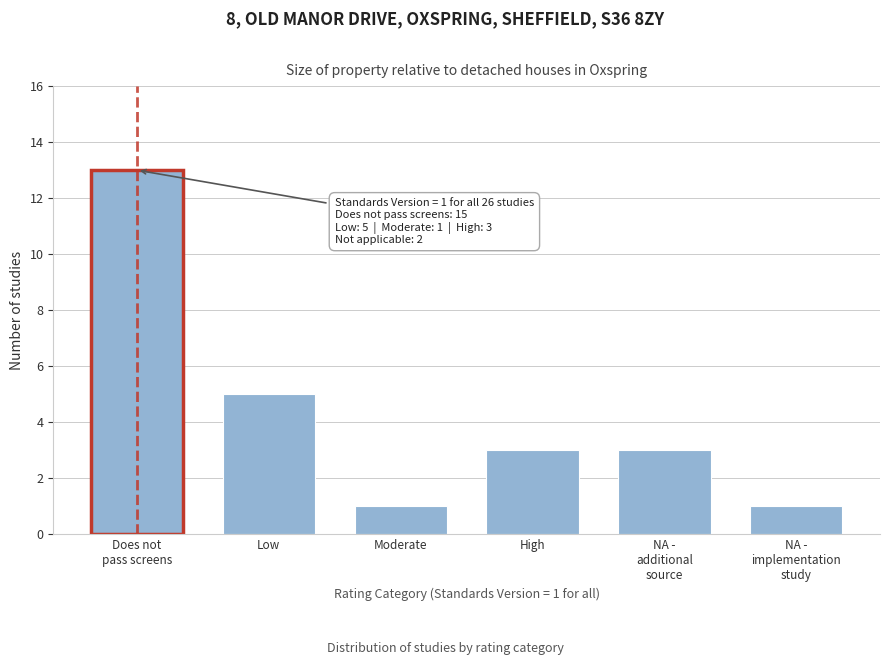

Reading left to right, transcribe all the data shown in this chart.

13	5	1	3	3	1